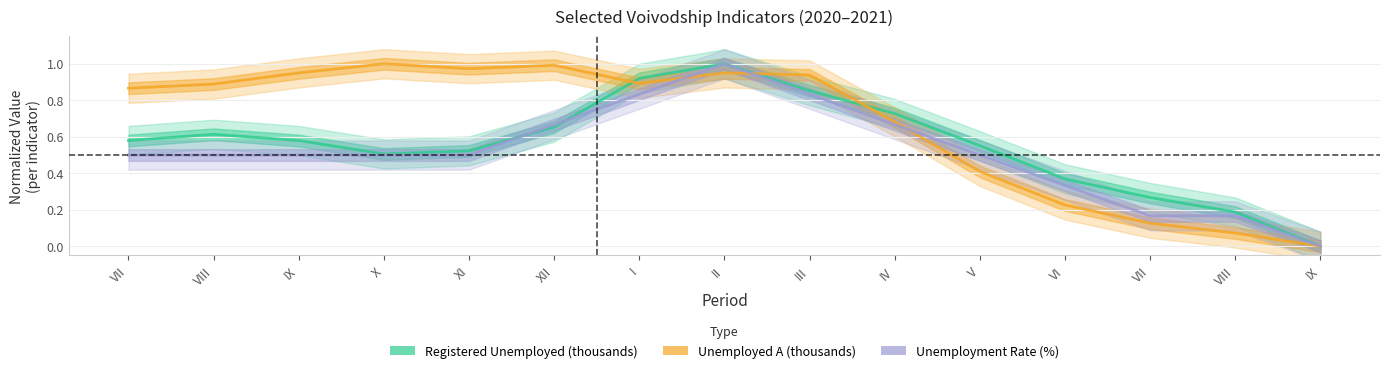

What is the label of the 14th point from the right?

VIII